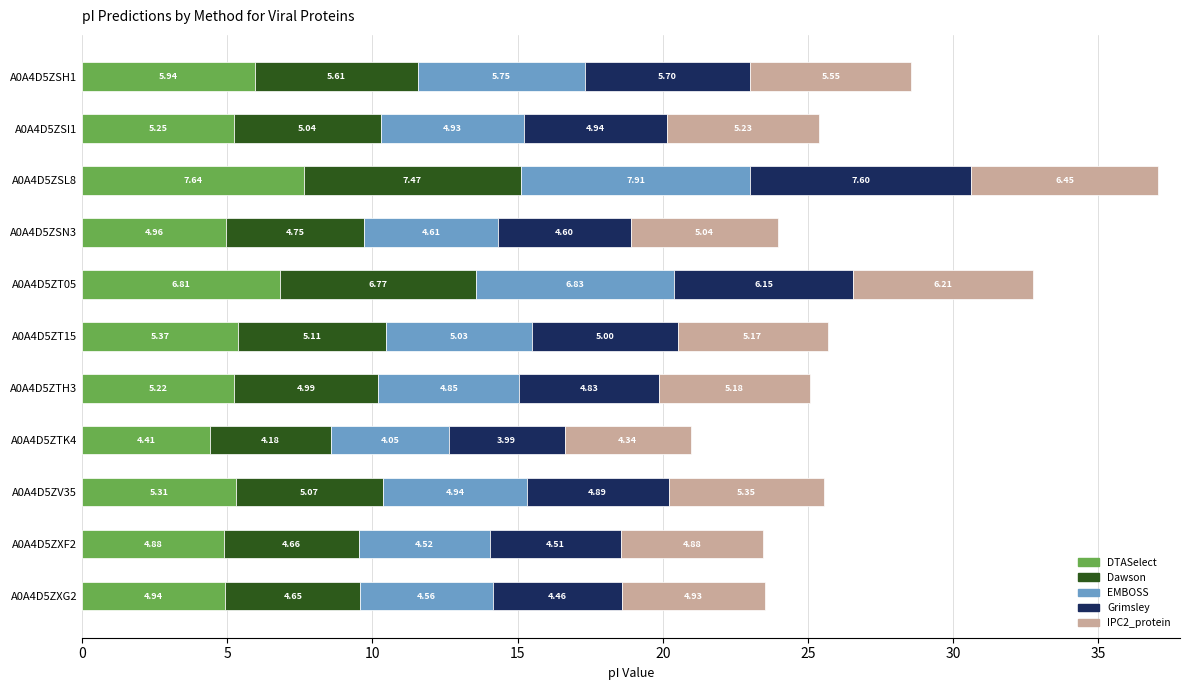

What is the total value across all series at A0A4D5ZTK4?

21.0